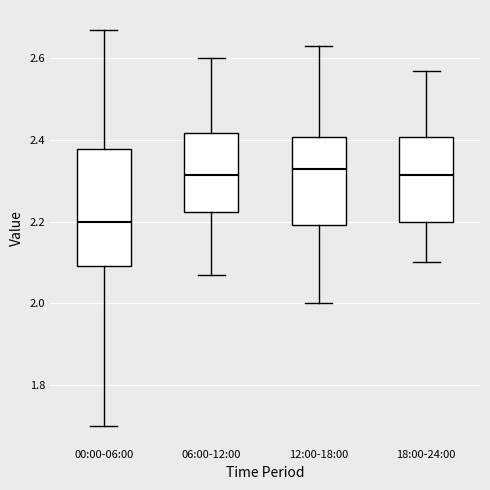

Reading left to right, read every box against the y-axis: the position of its median line, the range the box covers, and the ends of its whiskers. The values are not printed on the chart, so give them approximately, as read against the axis.

00:00-06:00: median 2.20, box 2.10 to 2.38, whiskers 1.70 to 2.68
06:00-12:00: median 2.32, box 2.22 to 2.42, whiskers 2.08 to 2.60
12:00-18:00: median 2.34, box 2.20 to 2.40, whiskers 2.00 to 2.64
18:00-24:00: median 2.32, box 2.20 to 2.40, whiskers 2.10 to 2.58